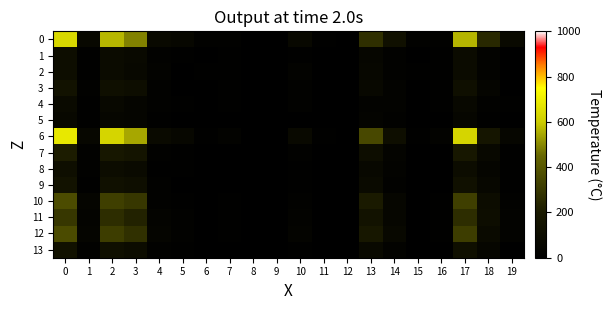

Which has a higher value, 14 or 12?

14